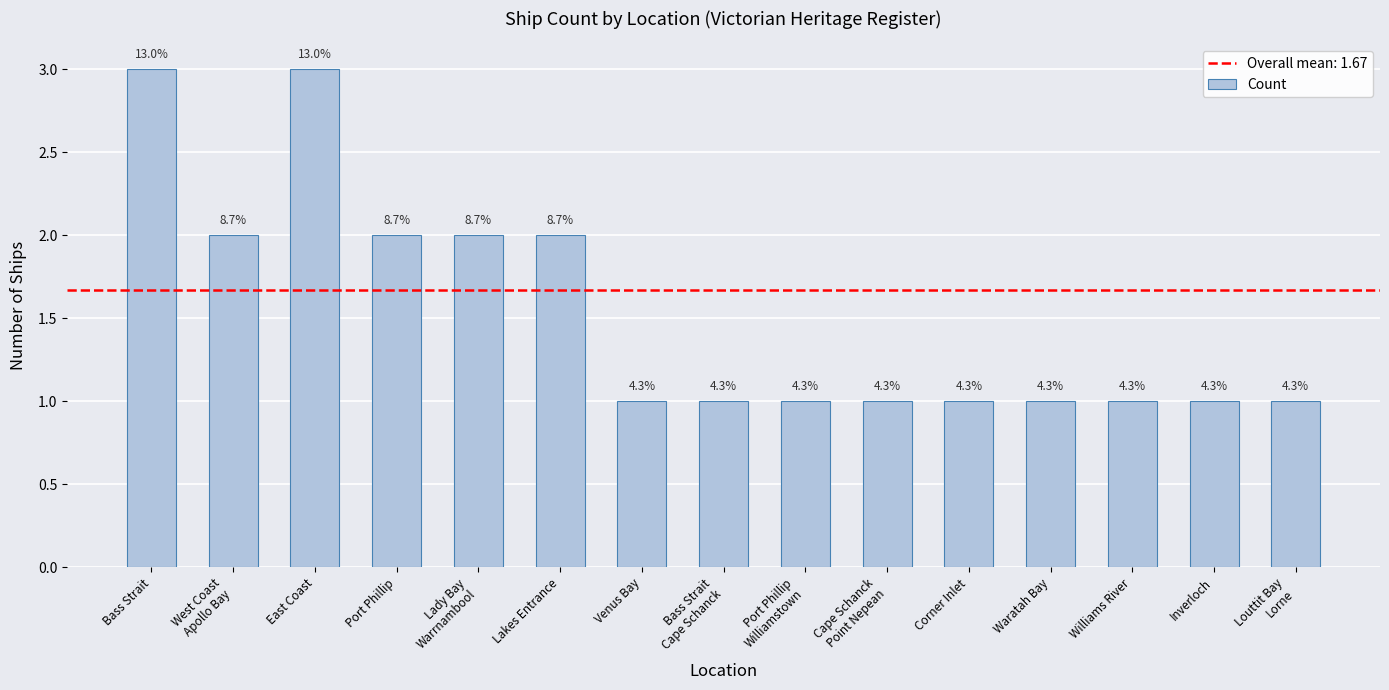

What is the label of the 13th bar from the right?

East Coast